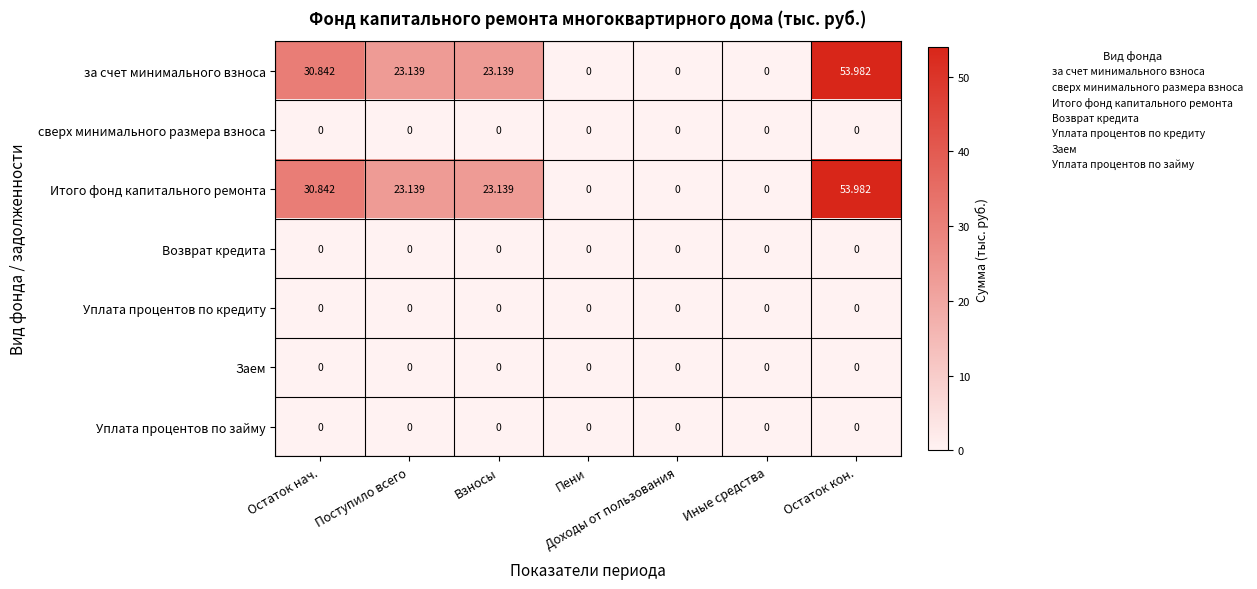

Which category has the highest value across all series?

Остаток кон.